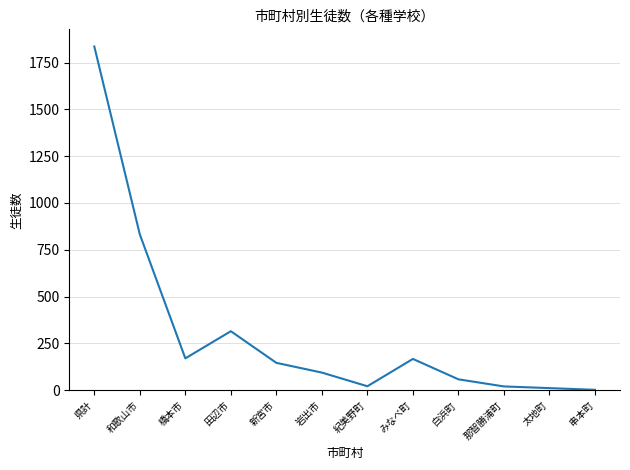

Is this an area chart (filled region under the line)?

No